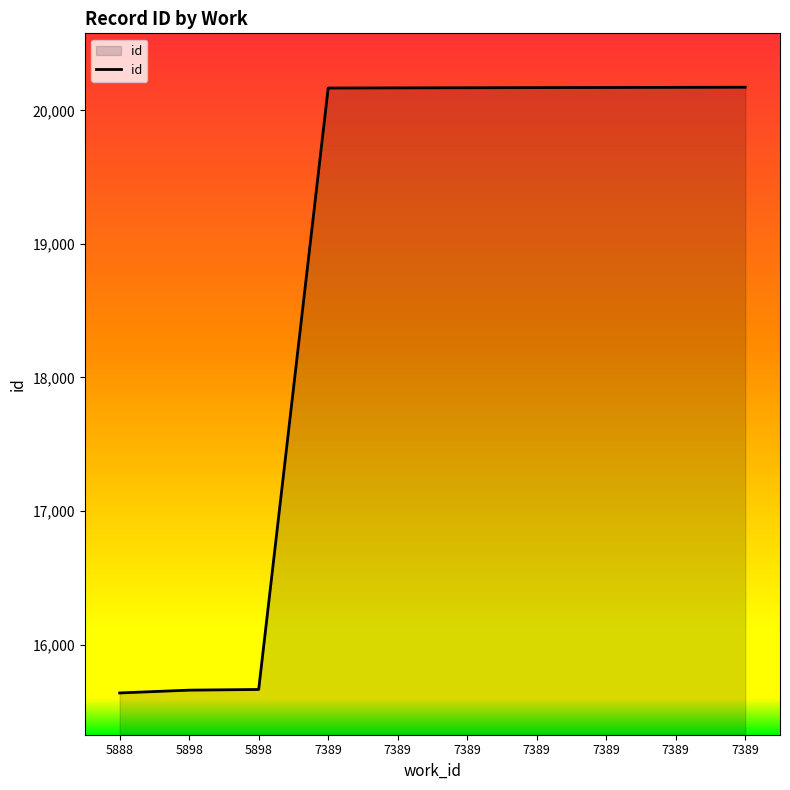

Does the chart have visible grid lines?

No